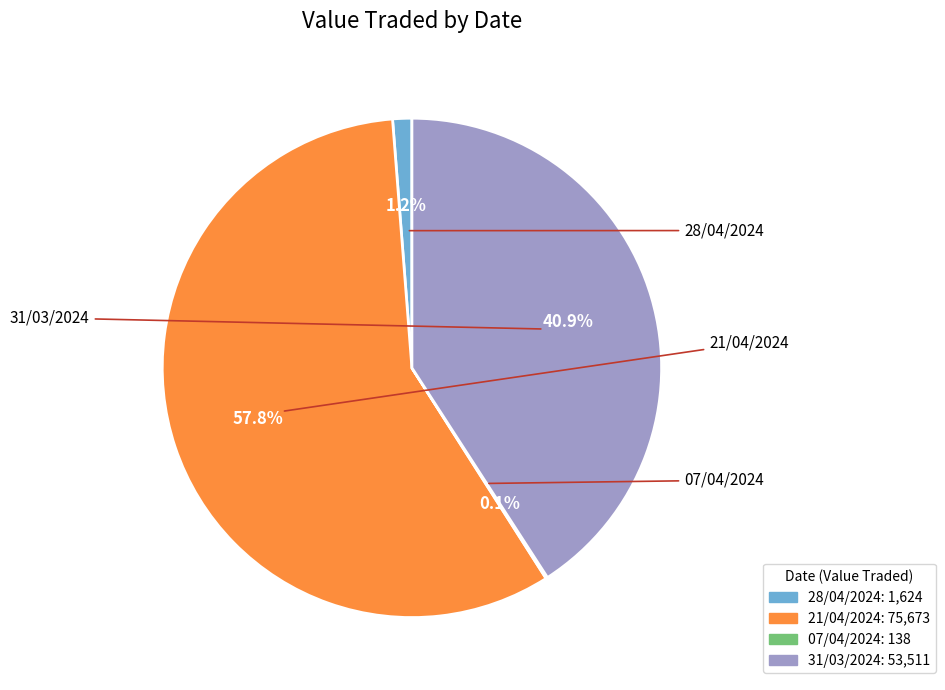

Is 21/04/2024 the majority of the pie?

Yes